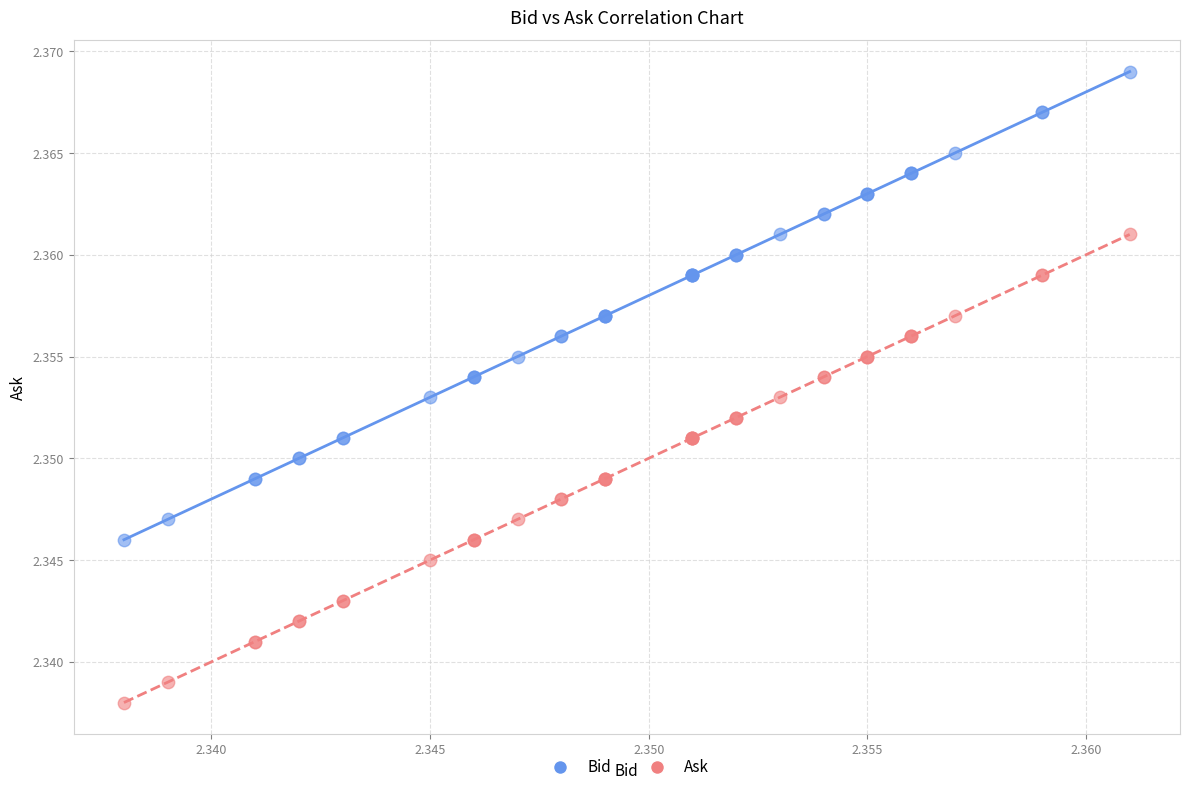

Which series contains the lowest Y value?

Ask